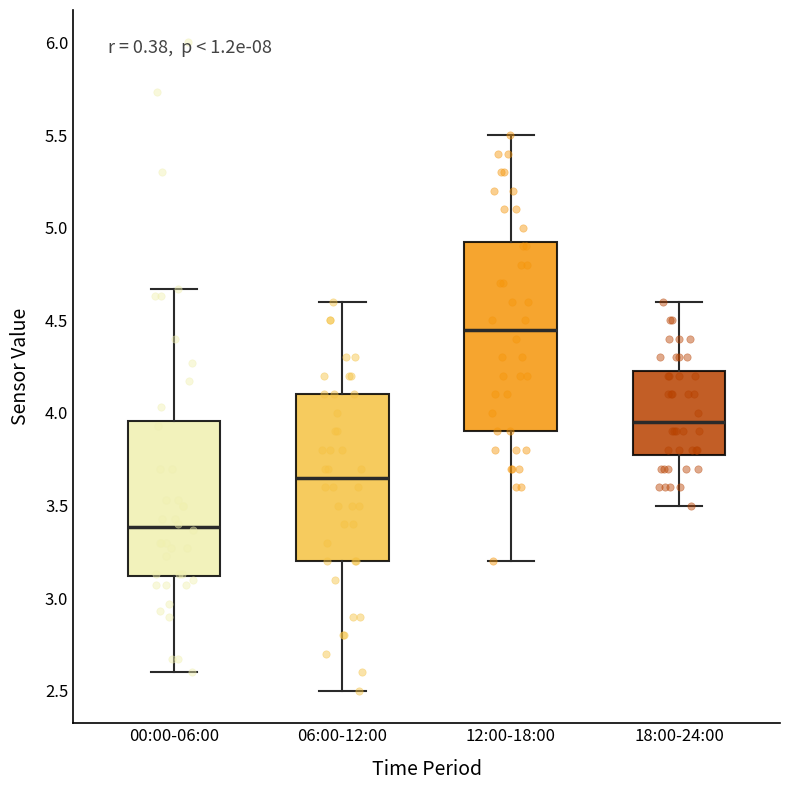

Reading left to right, transcribe this box plot: for each box, give where its median line is, the range the box spans, and where its two whiskers end, as read against the y-axis. The values are not printed on the chart, so give them approximately, as read against the axis.

00:00-06:00: median 3.40, box 3.10 to 3.95, whiskers 2.60 to 4.65
06:00-12:00: median 3.65, box 3.20 to 4.10, whiskers 2.50 to 4.60
12:00-18:00: median 4.45, box 3.90 to 4.95, whiskers 3.20 to 5.50
18:00-24:00: median 3.95, box 3.80 to 4.25, whiskers 3.50 to 4.60